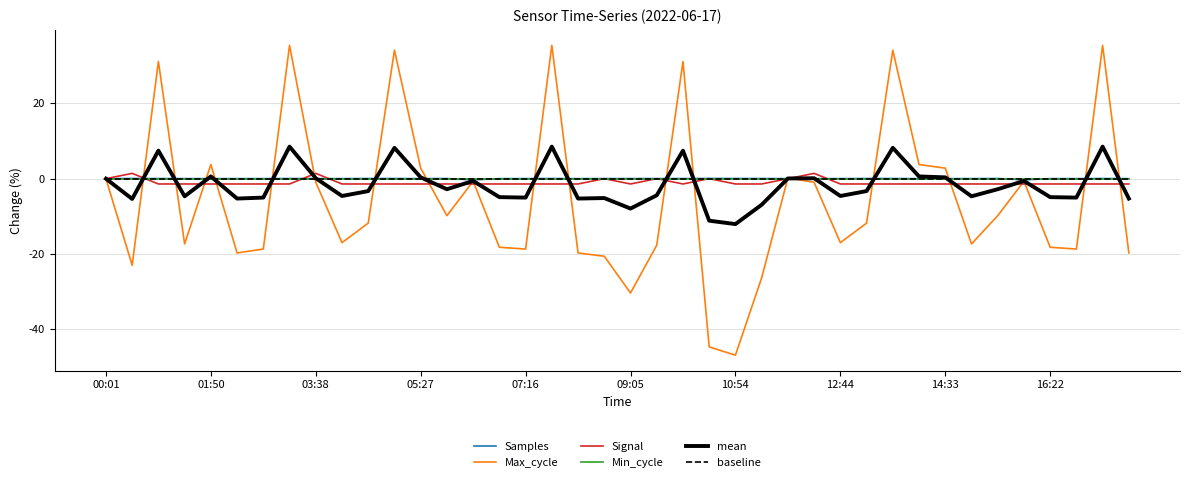

List the labels in order of Min_cycle value, largest first.

00:01, 01:50, 03:38, 05:27, 07:16, 09:05, 10:54, 12:44, 14:33, 16:22, 10, 11, 12, 13, 14, 15, 16, 17, 18, 19, 20, 21, 22, 23, 24, 25, 26, 27, 28, 29, 30, 31, 32, 33, 34, 35, 36, 37, 38, 39